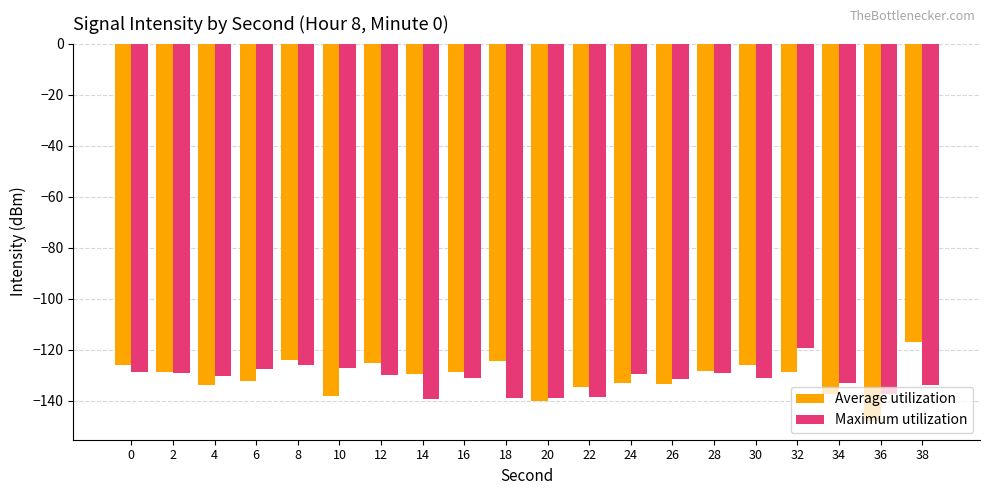

What is the spread (max minus min) of values at 18?

14.4